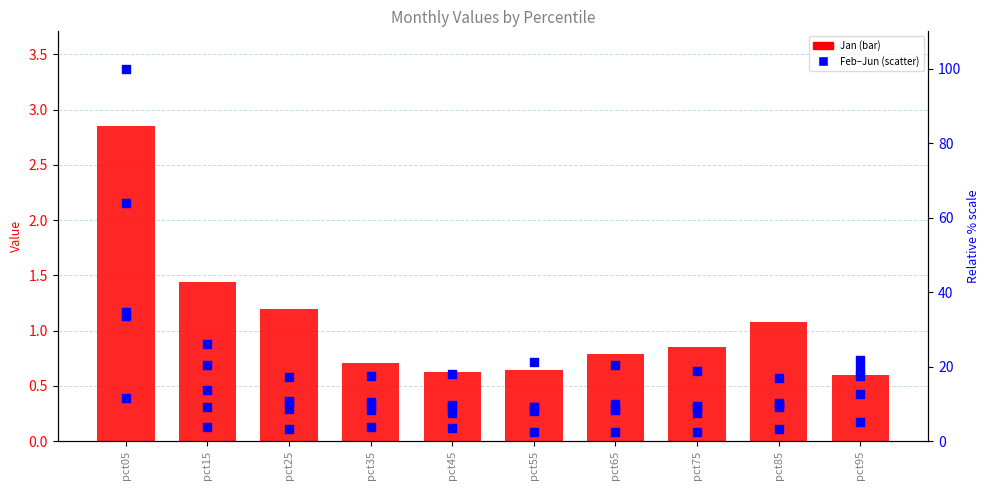

Is the value of Mar at pct25 greater than the value of Feb at pct45?

No